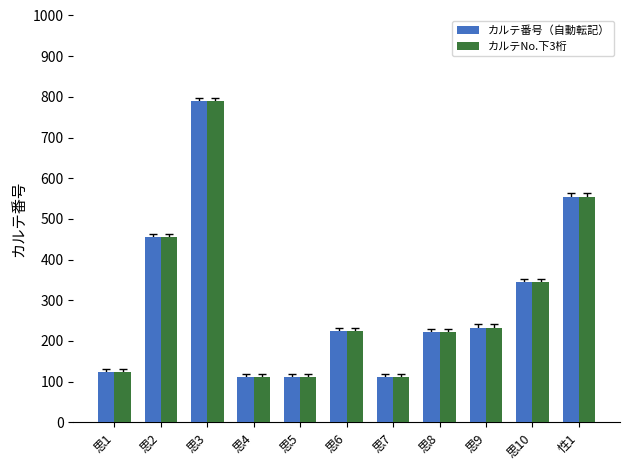

At which label does カルテ番号（自動転記） reach its peak?

思3